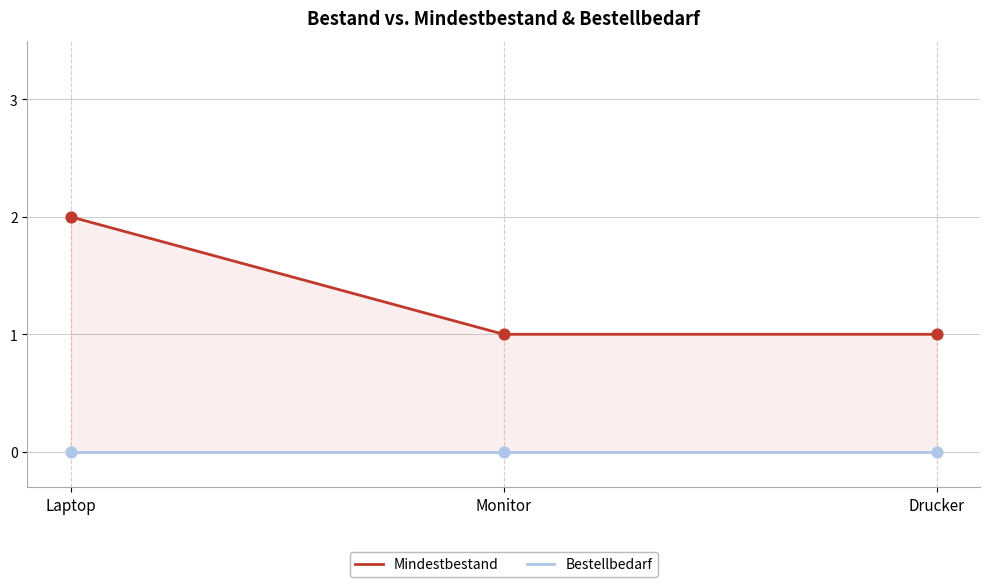

Is the value of Mindestbestand at Laptop greater than the value of Bestellbedarf at Monitor?

Yes